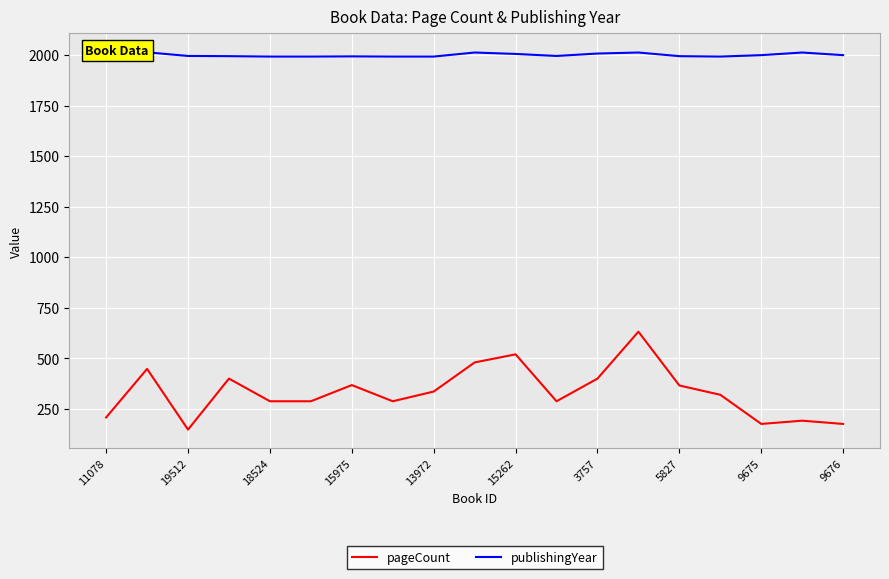

What is the maximum value for publishingYear?

2013